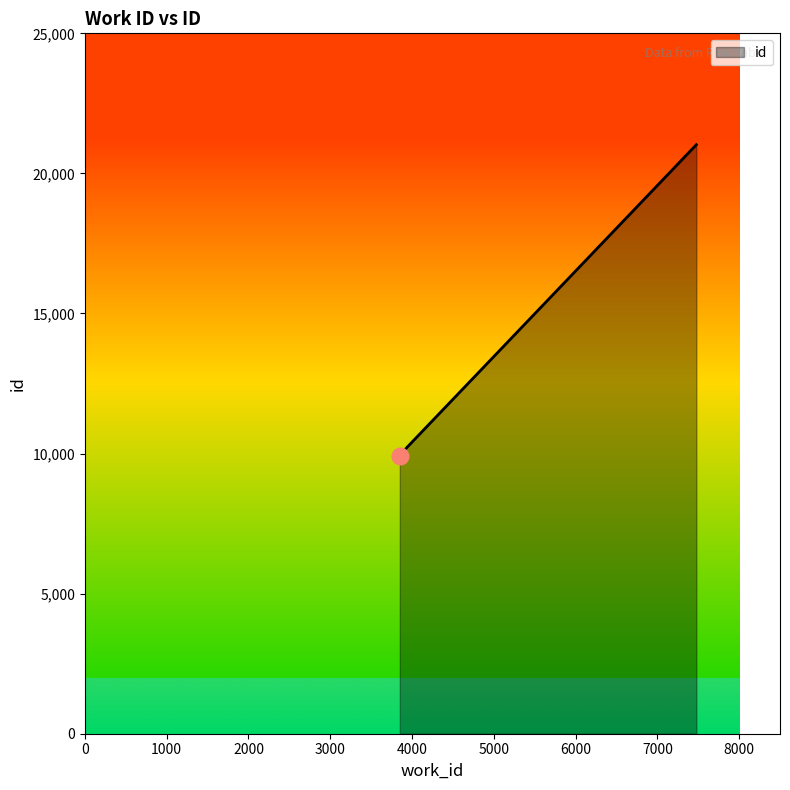

What is the minimum value shown in the chart?

9896